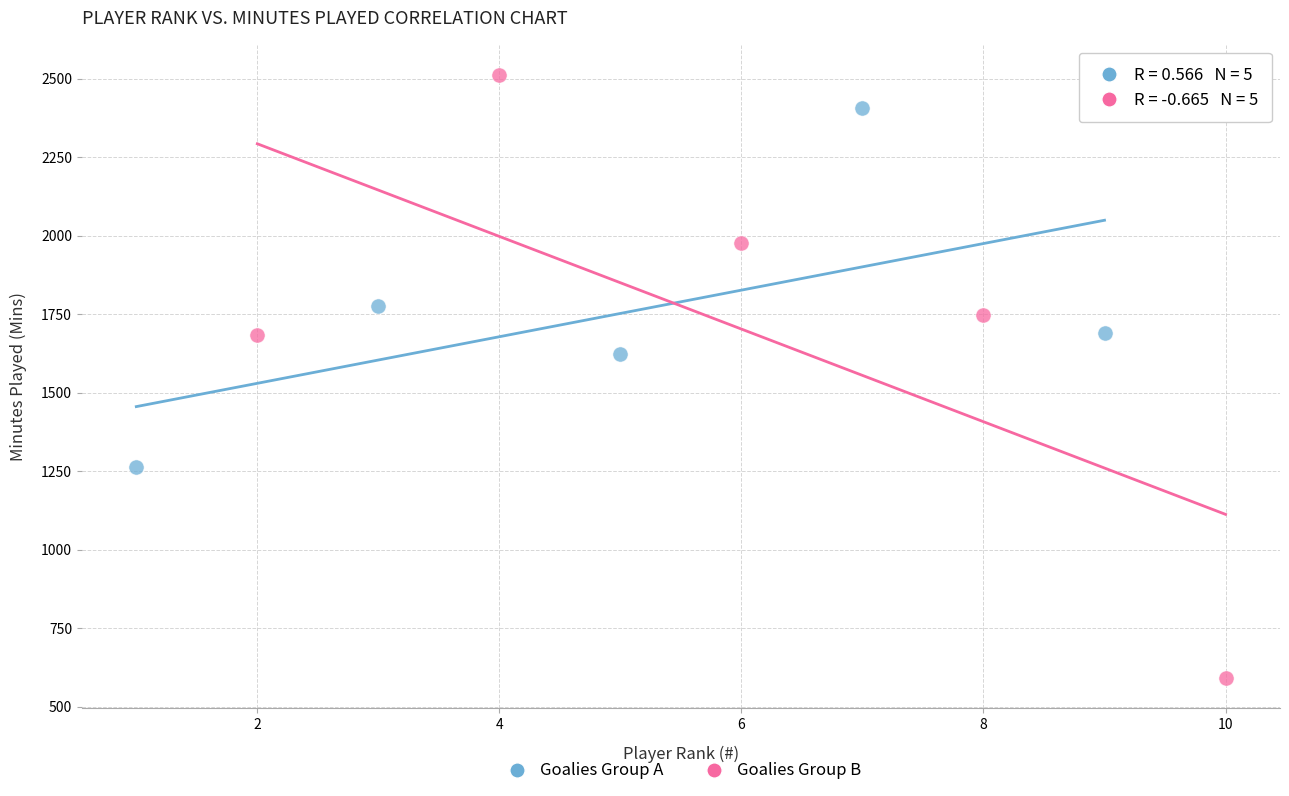

Which series has the largest Y range (max minus min)?

Goalies Group B